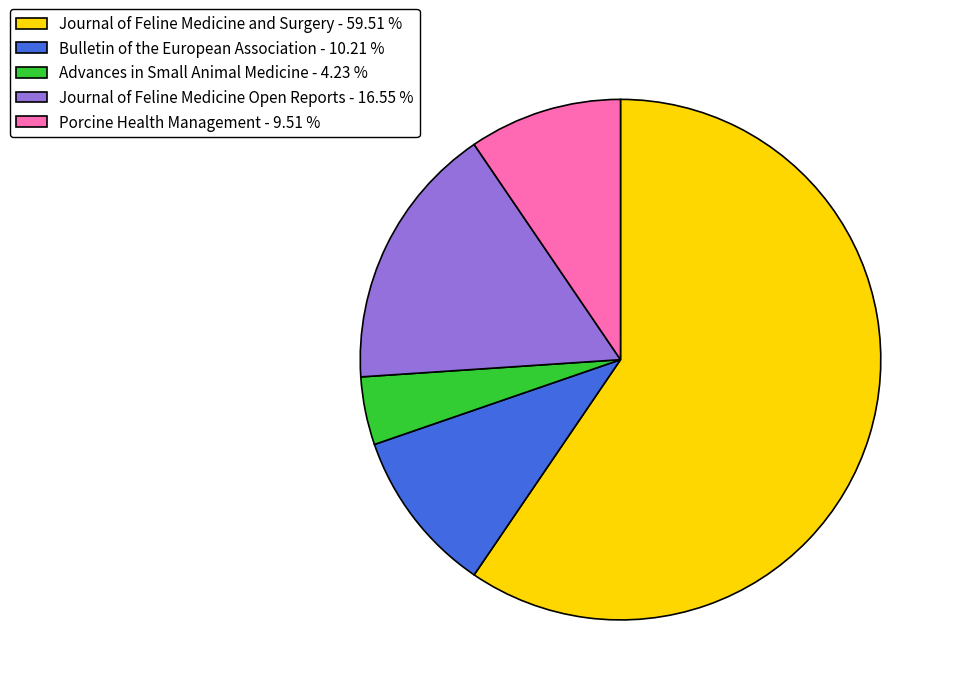

Approximately how many times larger is the value at Journal of Feline Medicine and Surgery - 59.51 % compared to Advances in Small Animal Medicine - 4.23 %?

14.1